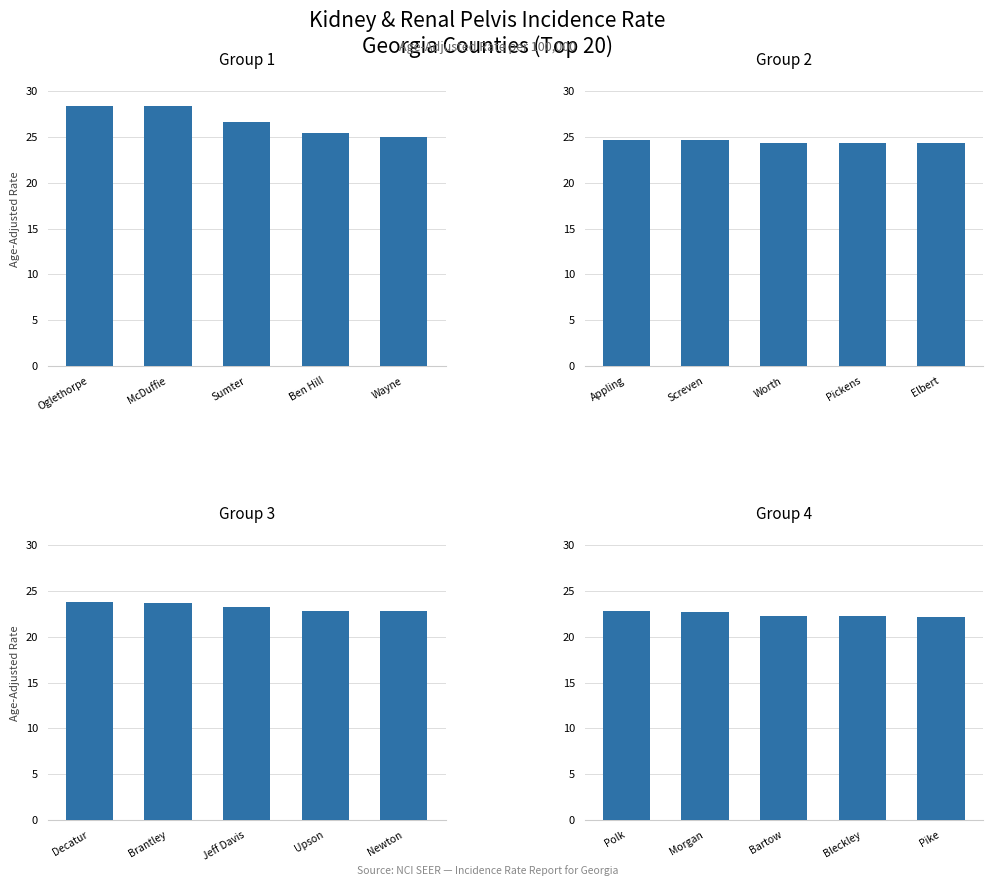

At which category is the sum across all series the highest?

Oglethorpe